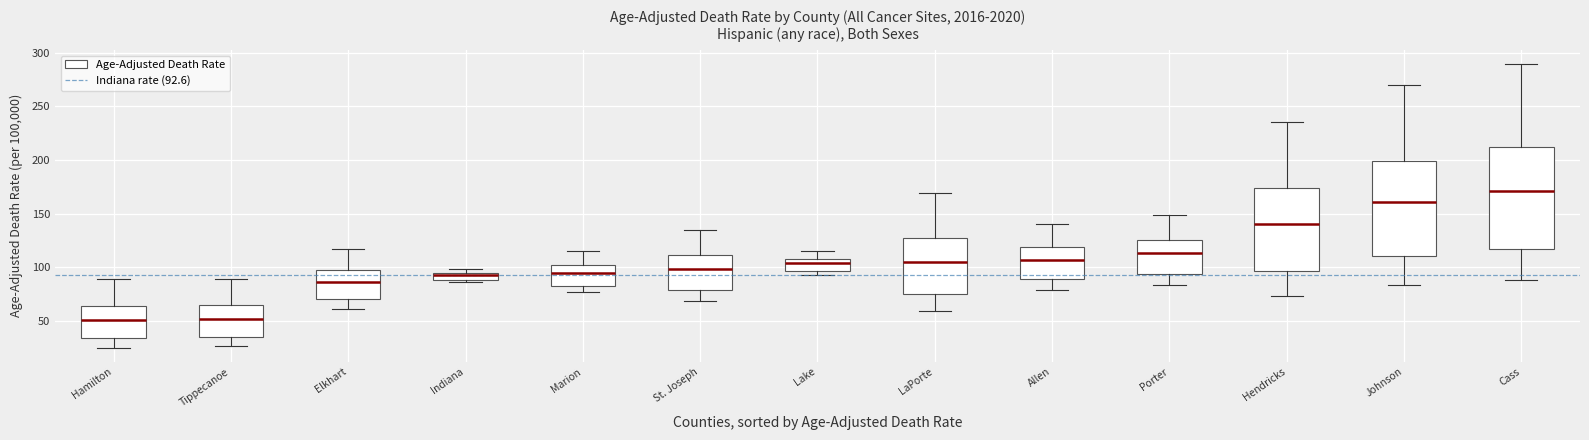

Which box is the tallest, from its lower edge to its upper edge?

Cass